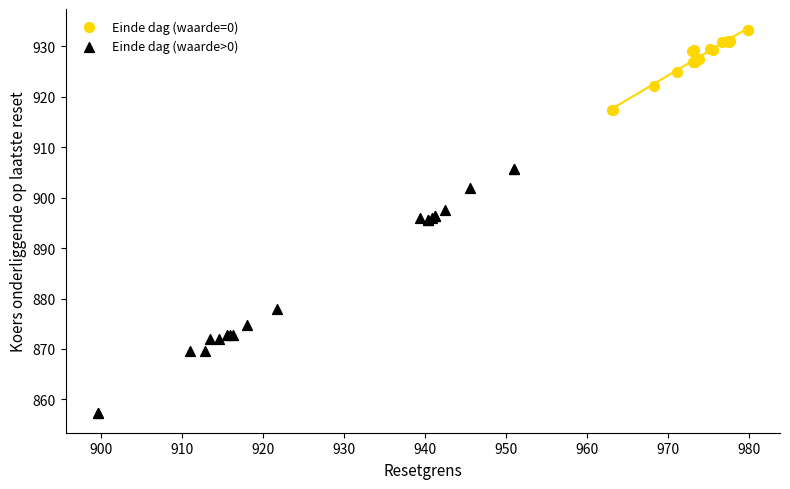

What are all the series names shown in the legend?

Einde dag (waarde=0), Einde dag (waarde>0)